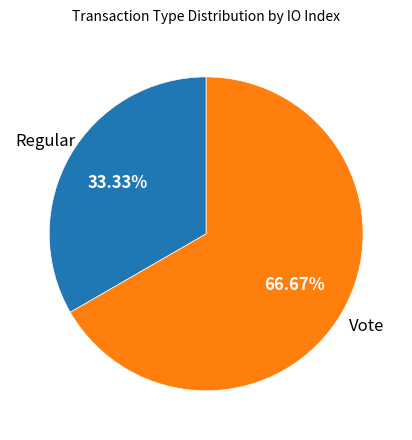

Is there any slice that represents more than half of the pie?

Yes